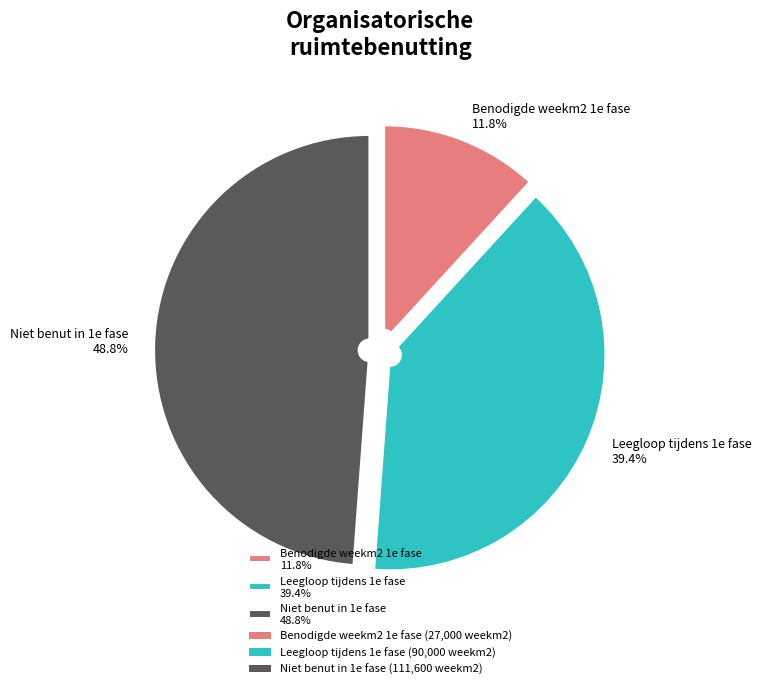

What is the ratio of the value at Benodigde weekm2 1e fase to the value at Niet benut in 1e fase?

0.2